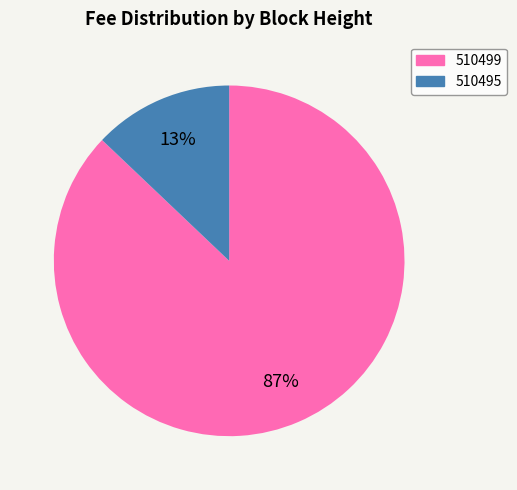

Rank the categories by value from highest to lowest.

510499, 510495